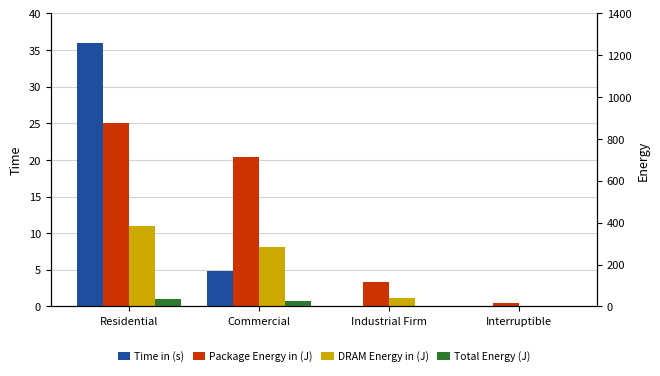

Which has a higher value, Residential or Industrial Firm?

Residential